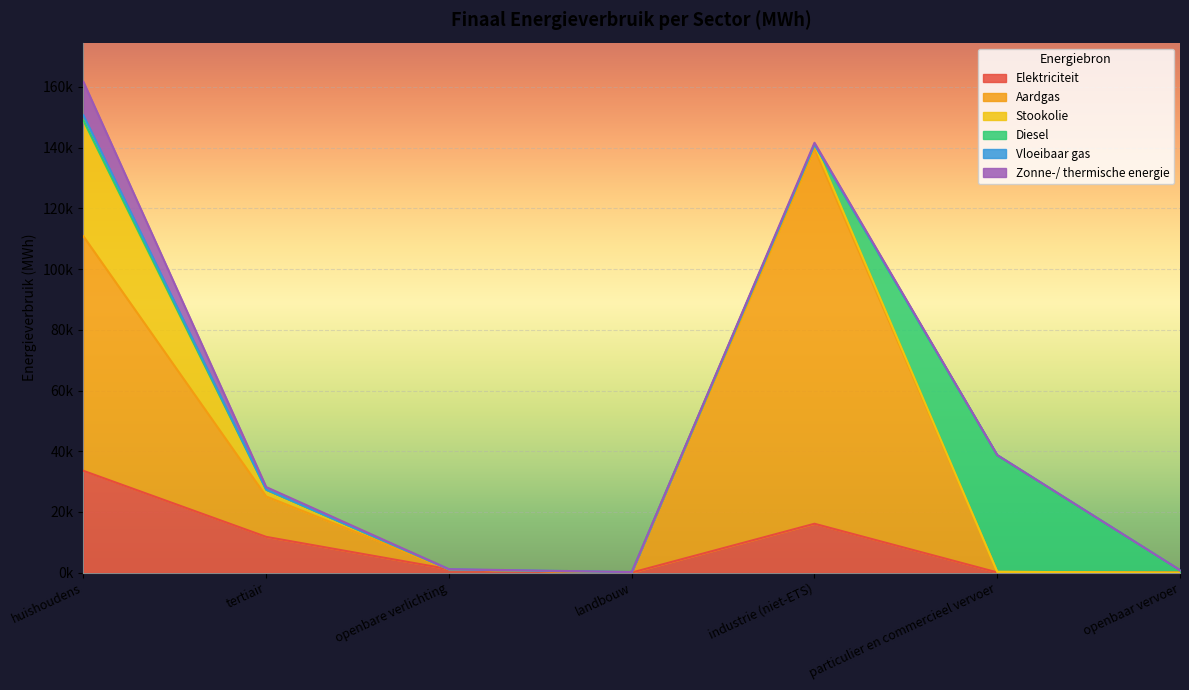

Where is the first local maximum for Vloeibaar gas?

particulier en commercieel vervoer